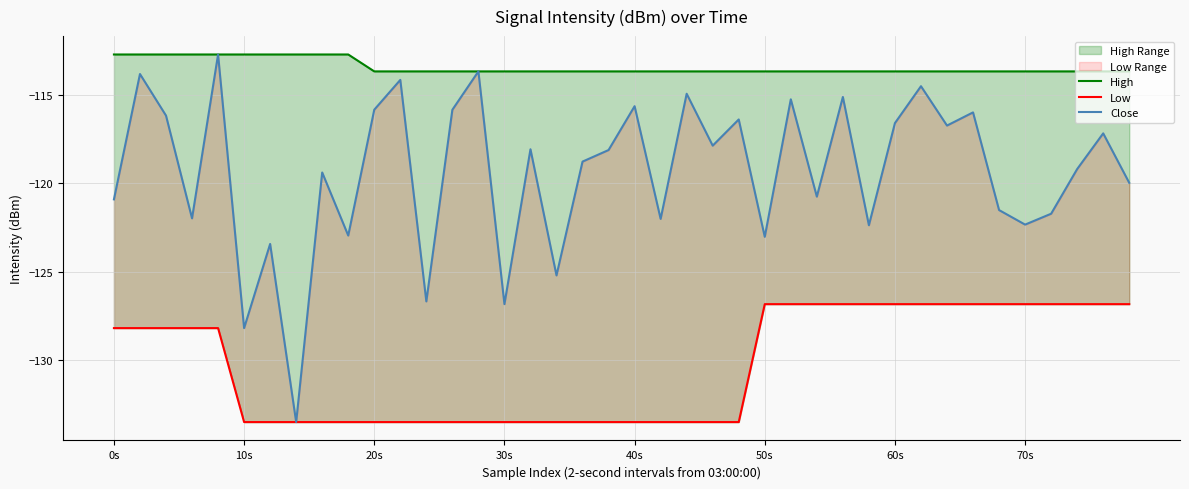

Which series has the largest range (max minus min)?

Close